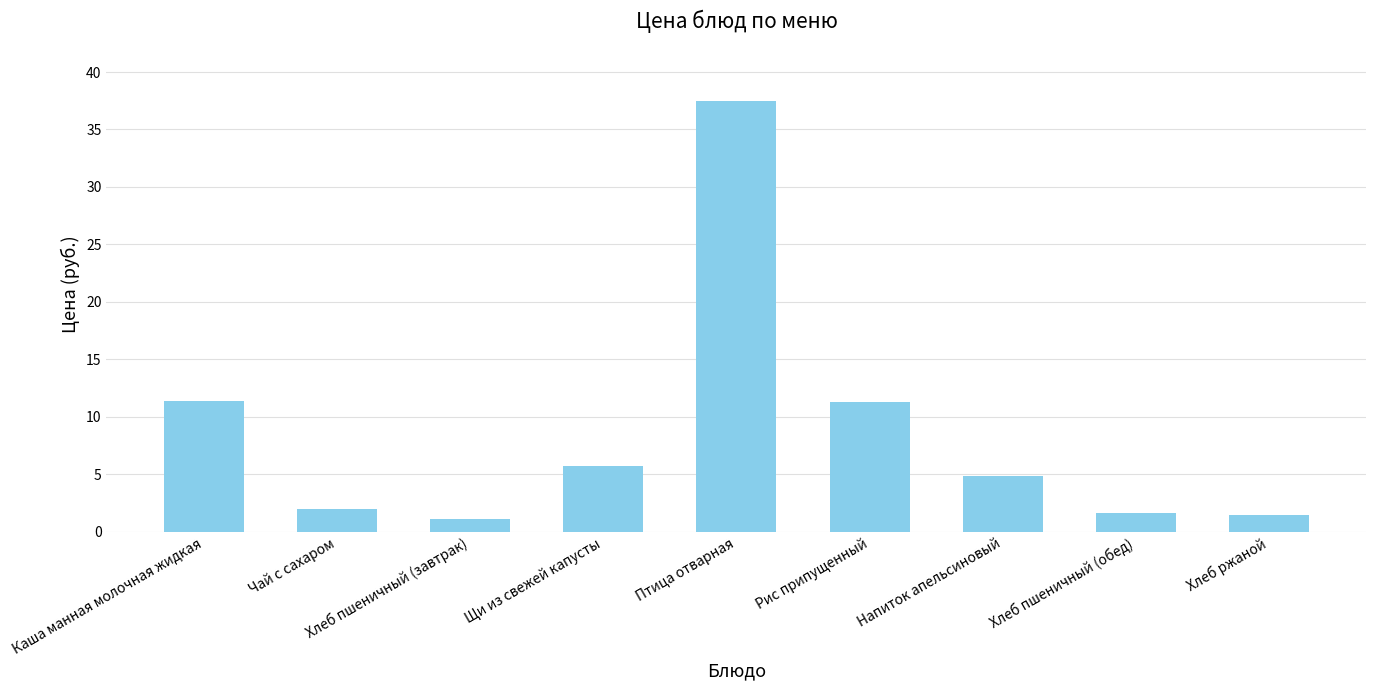

What is the label of the 7th bar from the right?

Хлеб пшеничный (завтрак)